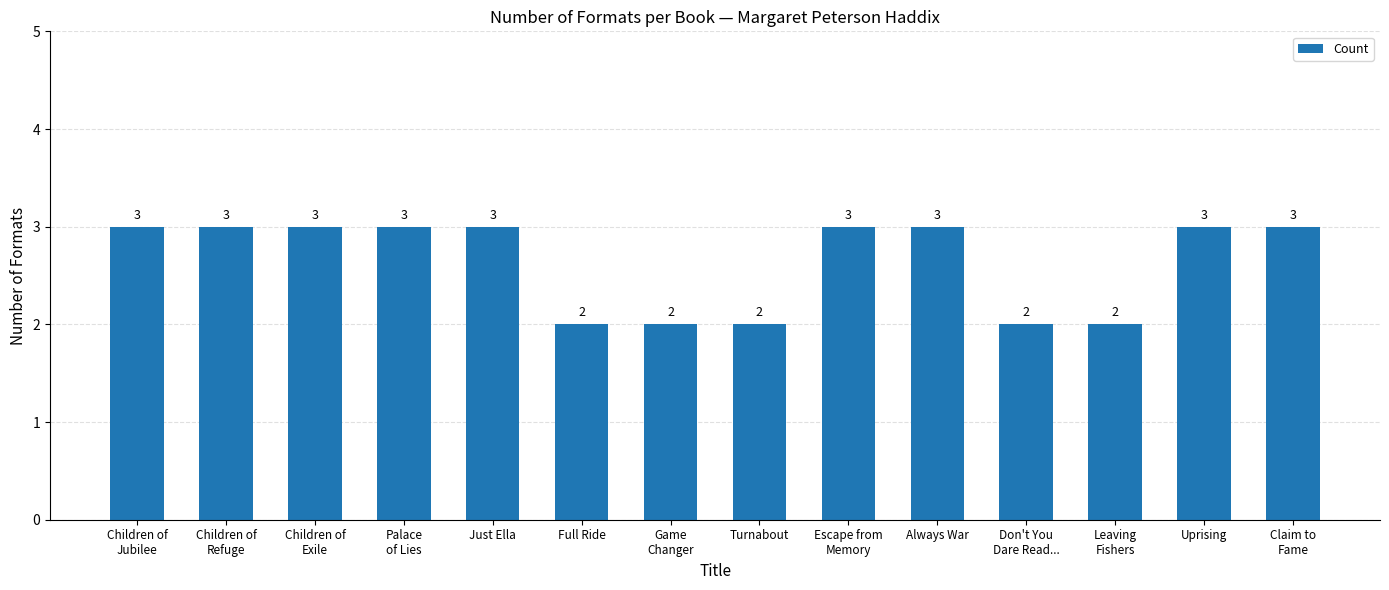

What is the average value?

3